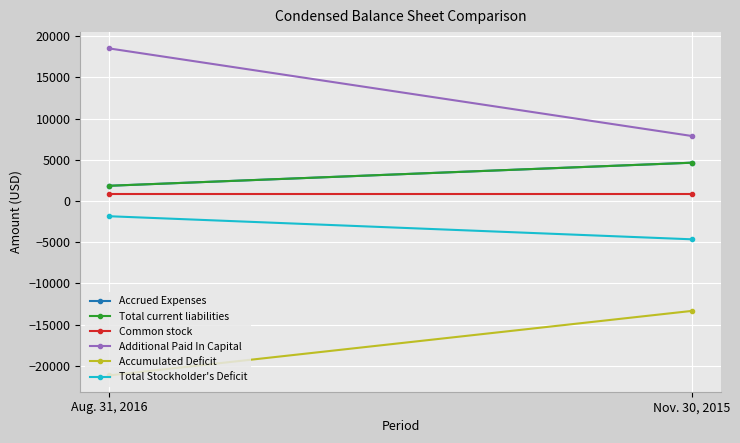

How many series are shown in this chart?

6